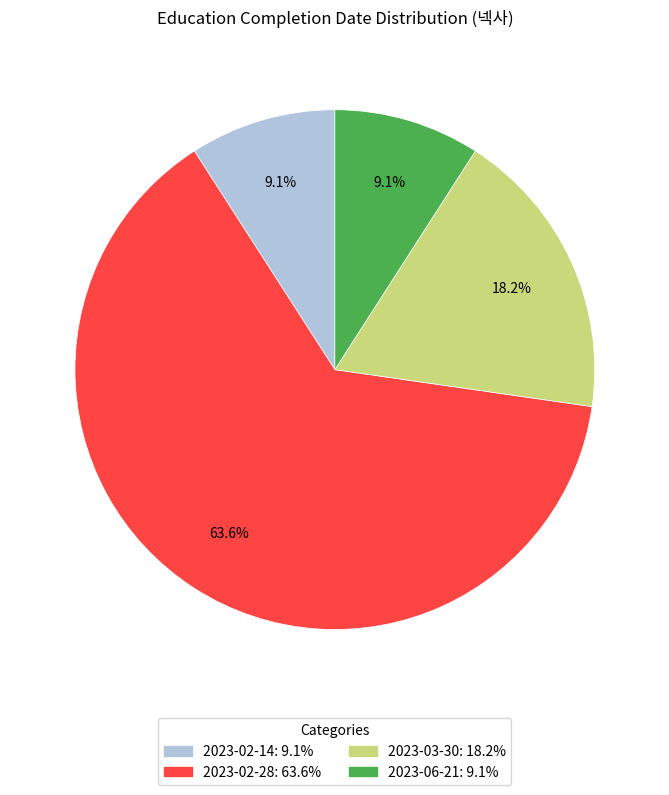

What percentage do 2023-06-21 and 2023-02-14 together represent?

18.2%